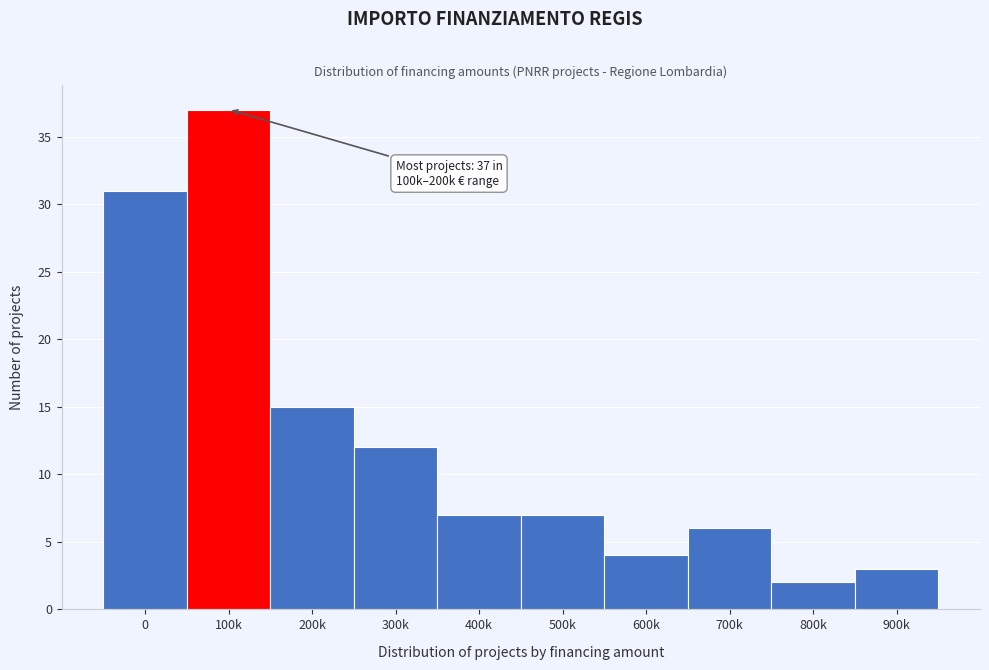

Reading right to left, transcribe all the data shown in this chart.

900k=3	800k=2	700k=6	600k=4	500k=7	400k=7	300k=12	200k=15	100k=37	0=31